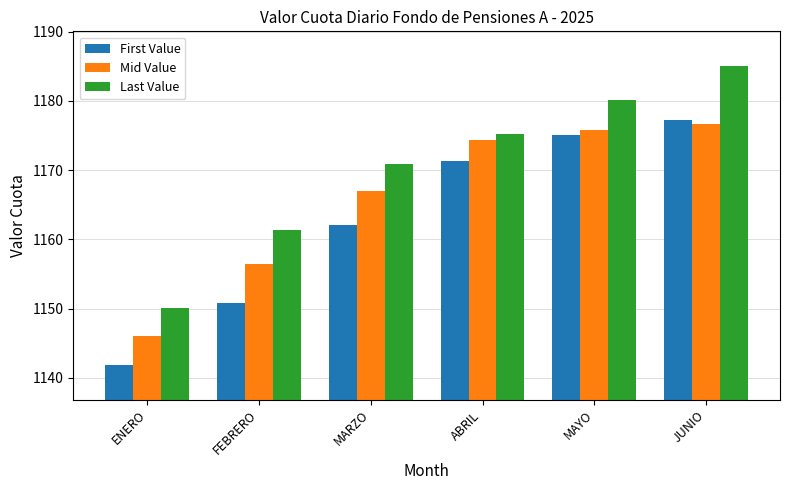

What is the average value of the Mid Value series?

1166.1